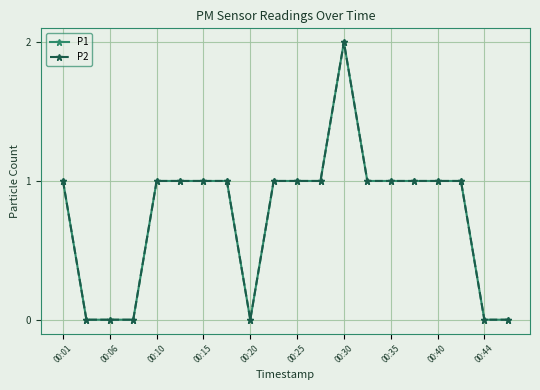

How many lines are shown in the chart?

2